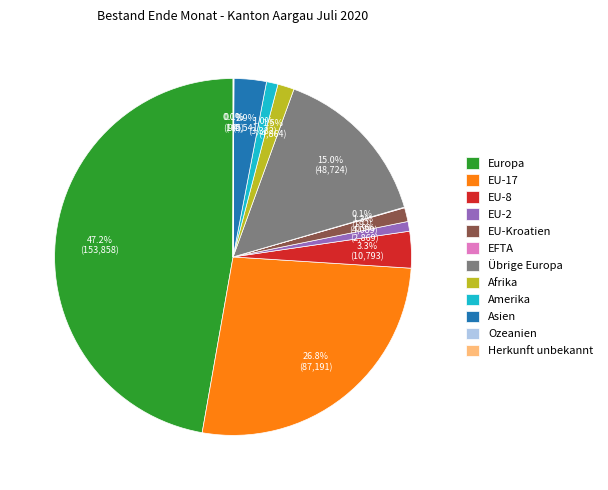

How much of the chart is everything except EU-Kroatien?

98.7%